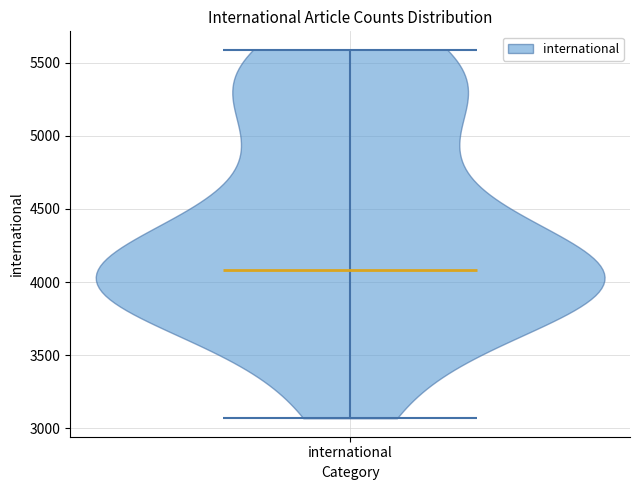

What is the highest point the violin for international reaches on the y-axis? The values are not printed on the chart, so give them approximately, as read against the axis.

5600